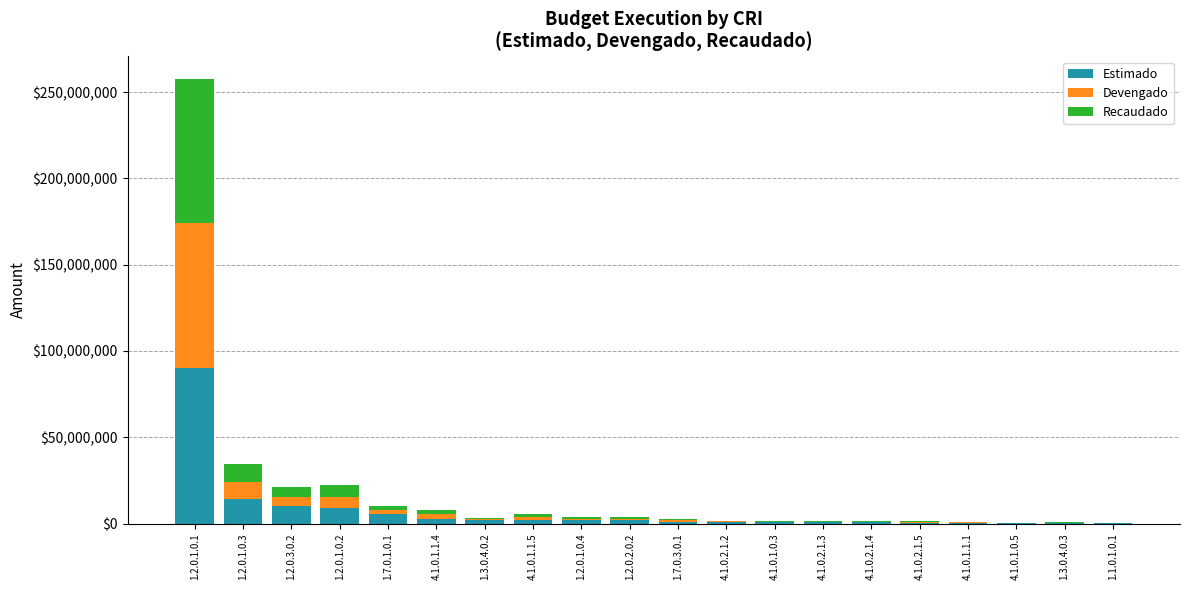

At which label does Estimado reach its peak?

1.2.0.1.0.1